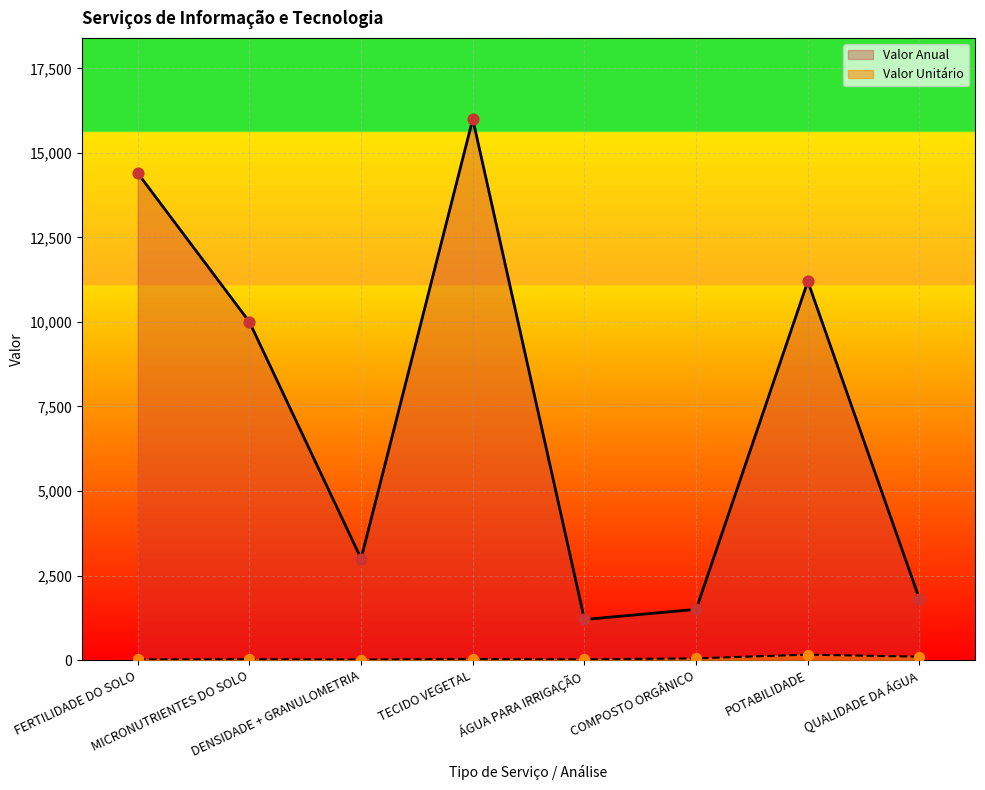

At how many categories does at least one series exceed 12341?

2